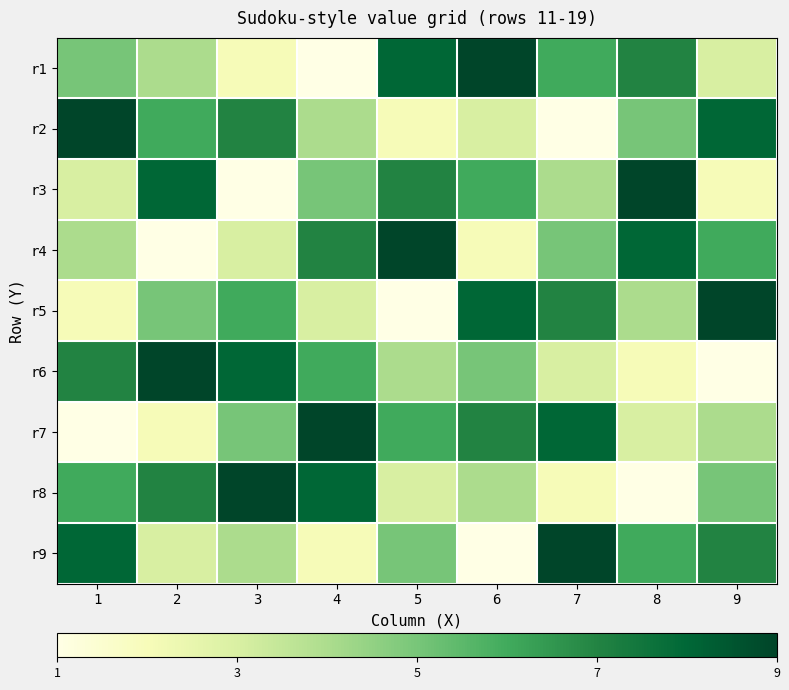

How many data points does each series have?

9